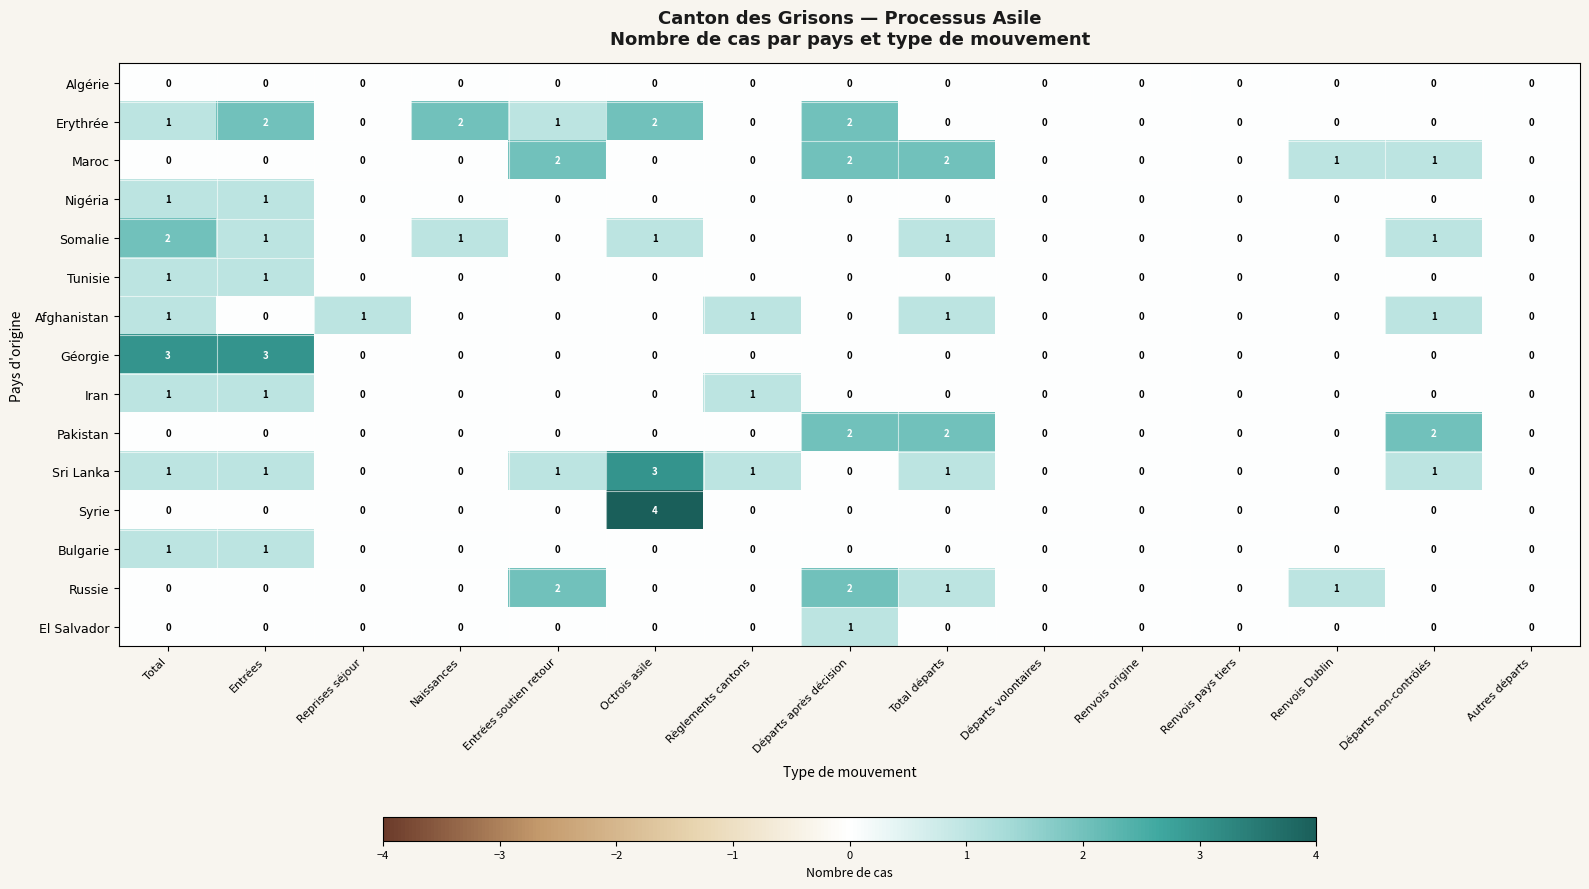

What is the maximum value for Géorgie?

3